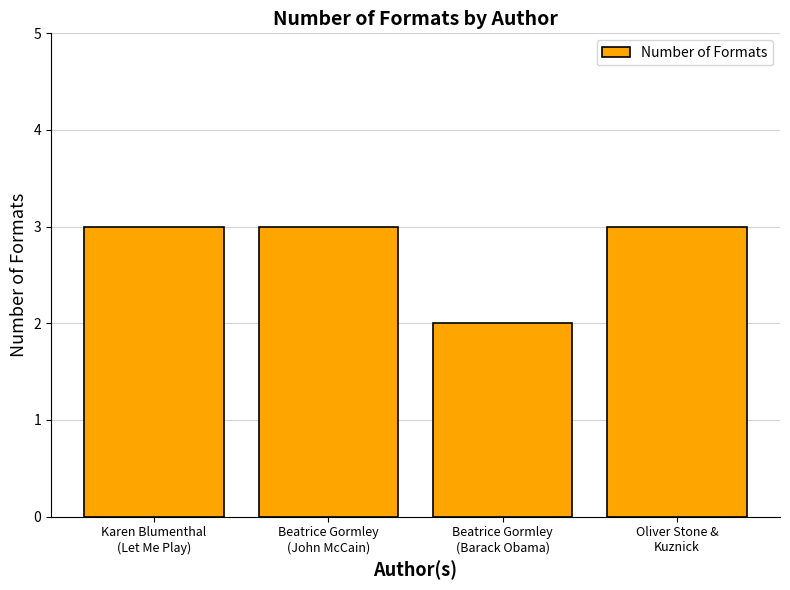

What is the label of the 1st bar from the right?

Oliver Stone &
Kuznick